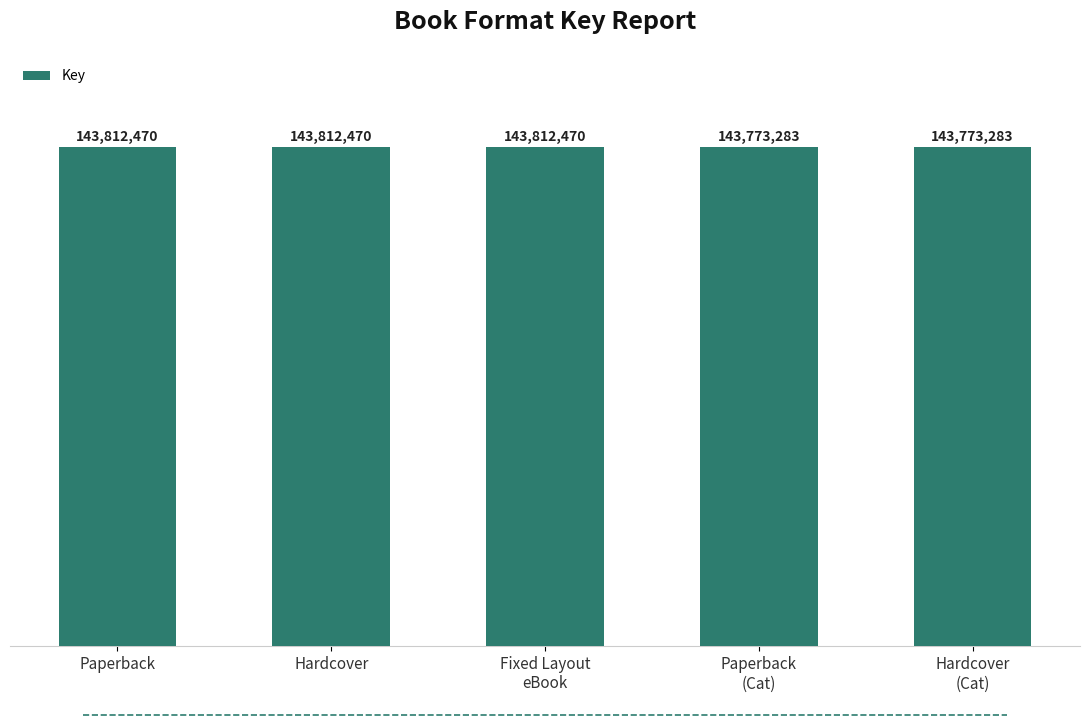

What is the difference between the second highest and minimum values?

39187